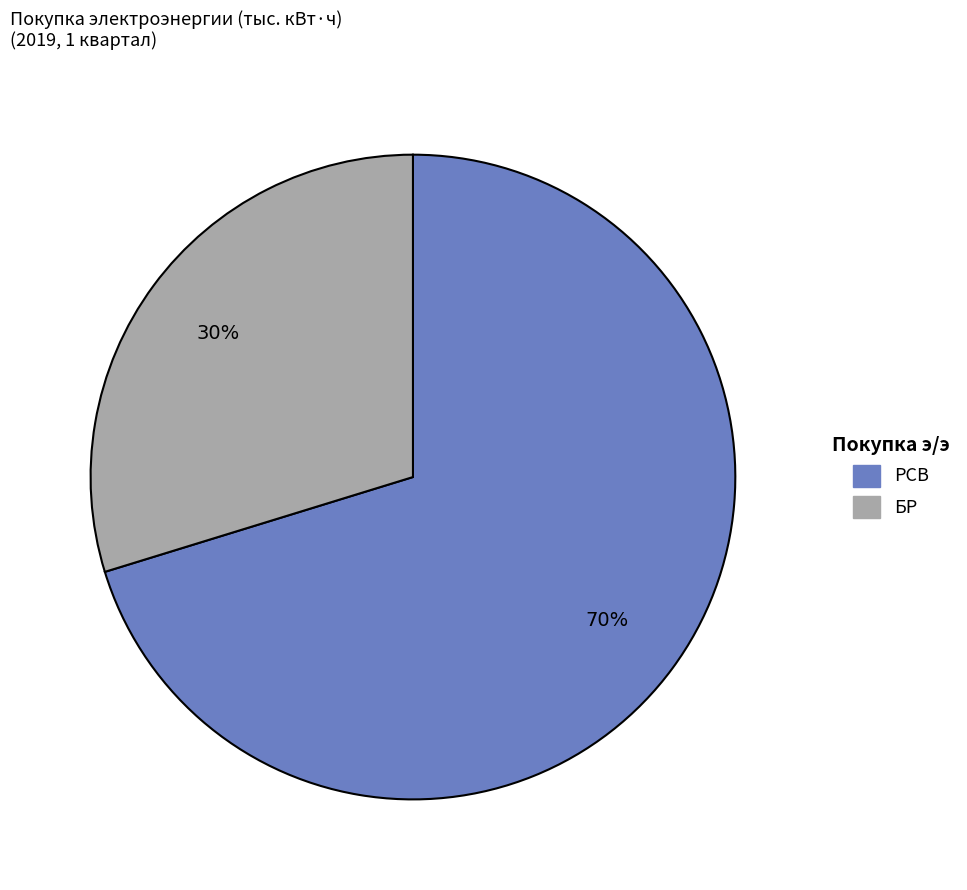

Does any single category account for the majority?

Yes